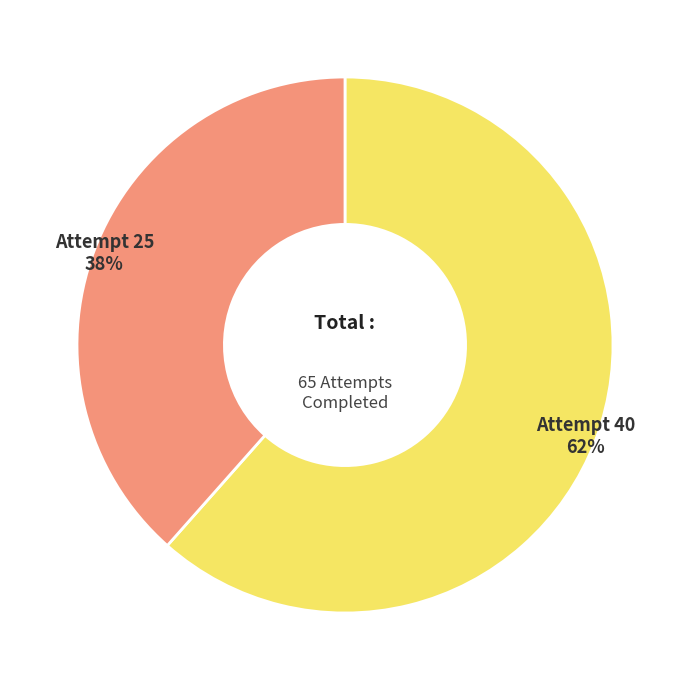

Is there any slice that represents more than half of the pie?

Yes